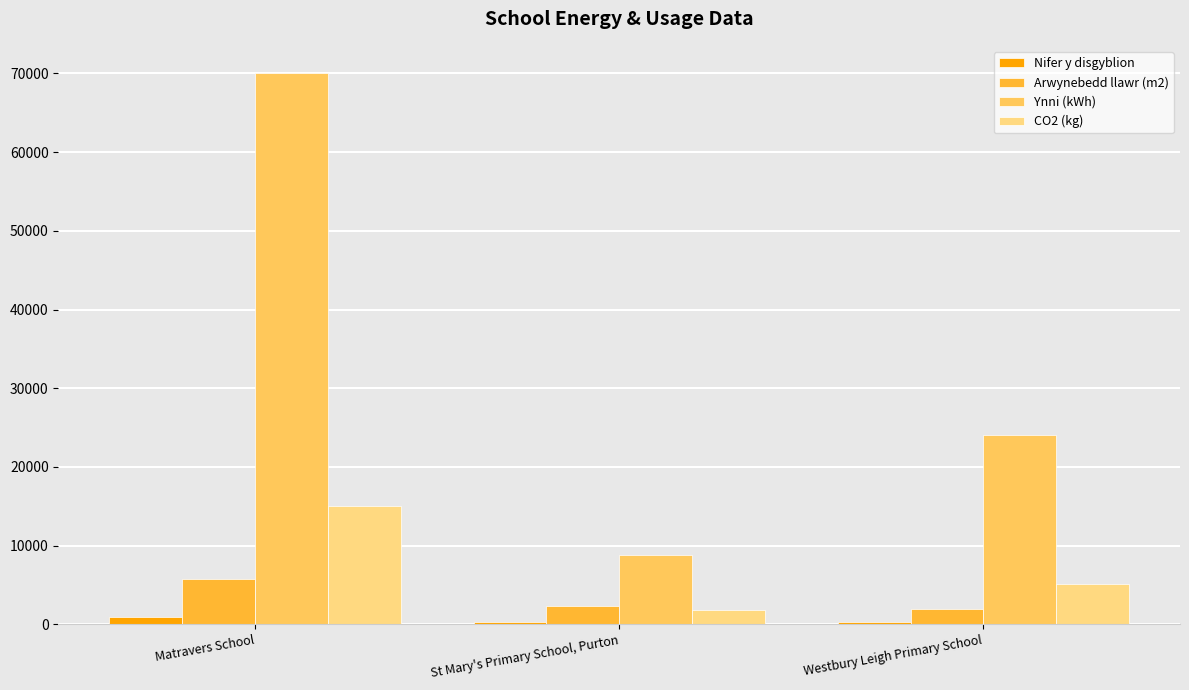

Is the value of Ynni (kWh) at Westbury Leigh Primary School greater than the value of CO2 (kg) at St Mary's Primary School, Purton?

Yes